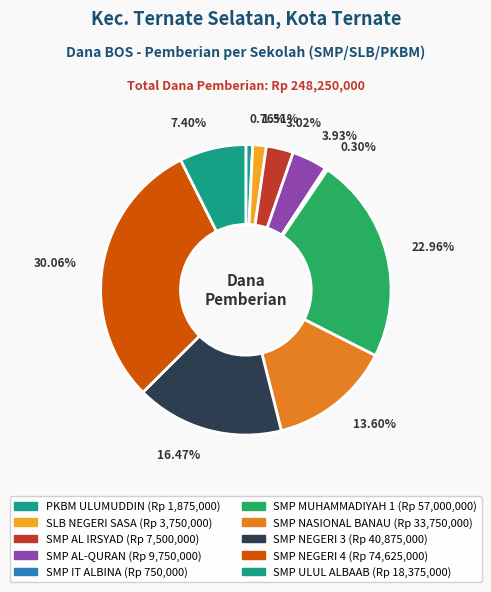

Count the number of slices in the pie.

10